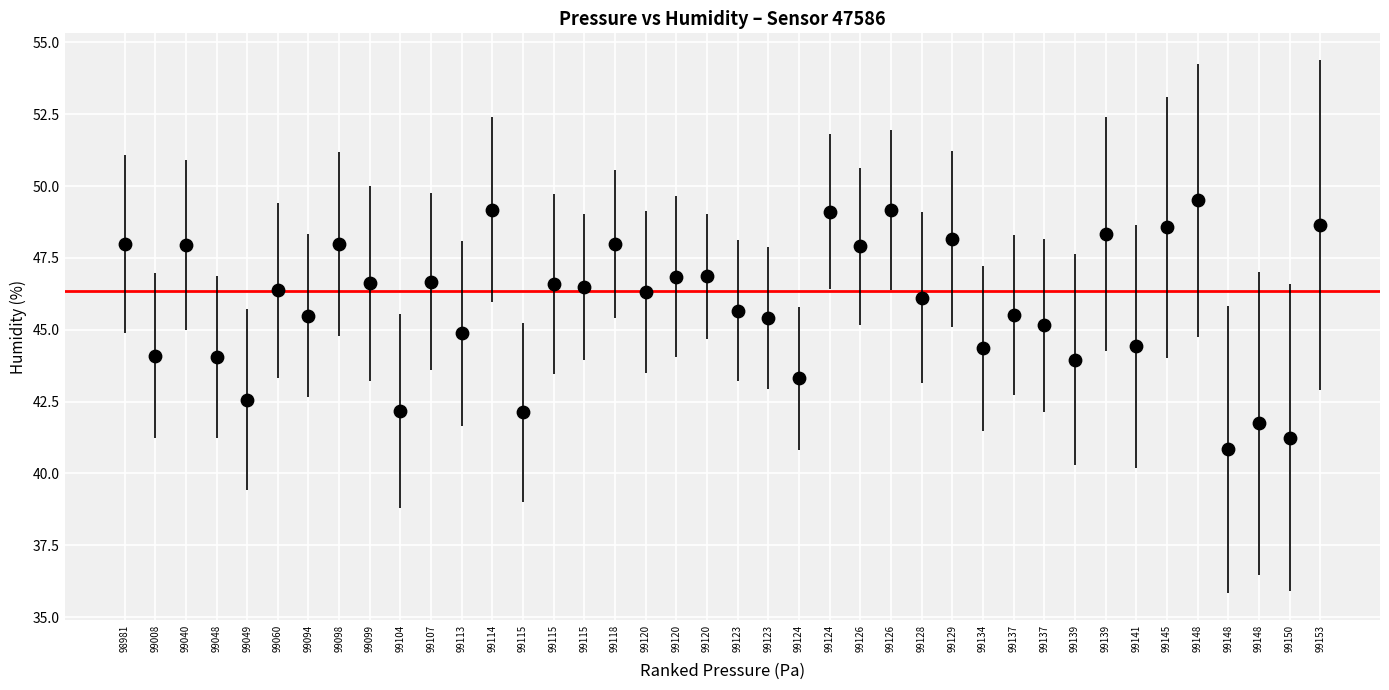

What is the range of Y values (max minus min)?

8.7